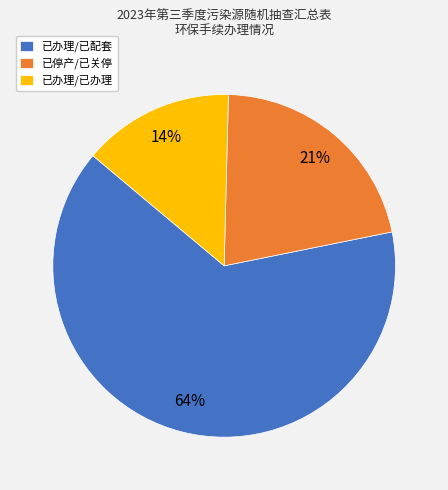

How many segments does this pie chart have?

3